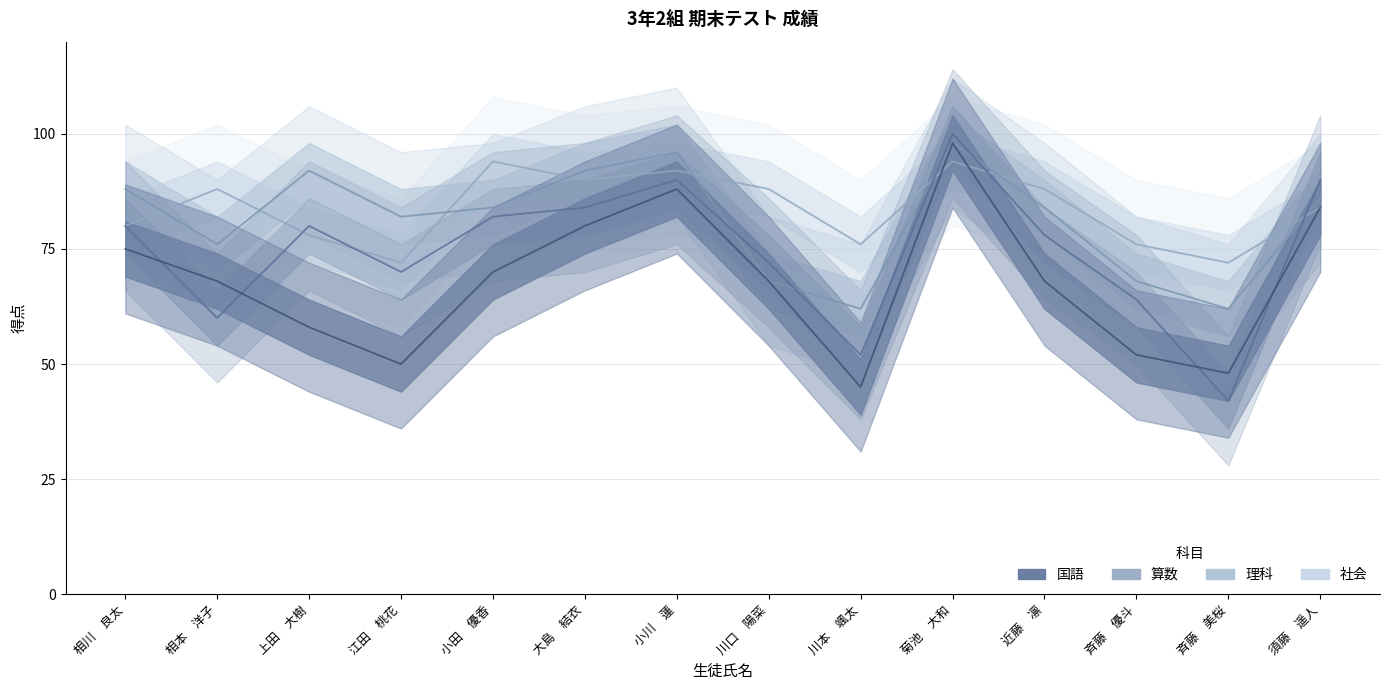

What is the label of the 14th point from the left?

須藤　遥人